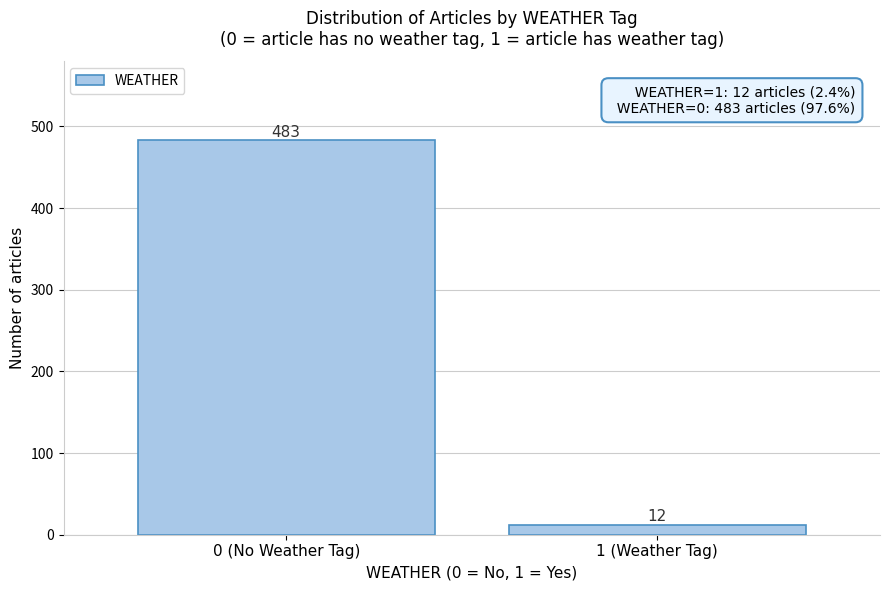

Reading left to right, list all the values displayed in this chart.

0 (No Weather Tag)=483	1 (Weather Tag)=12